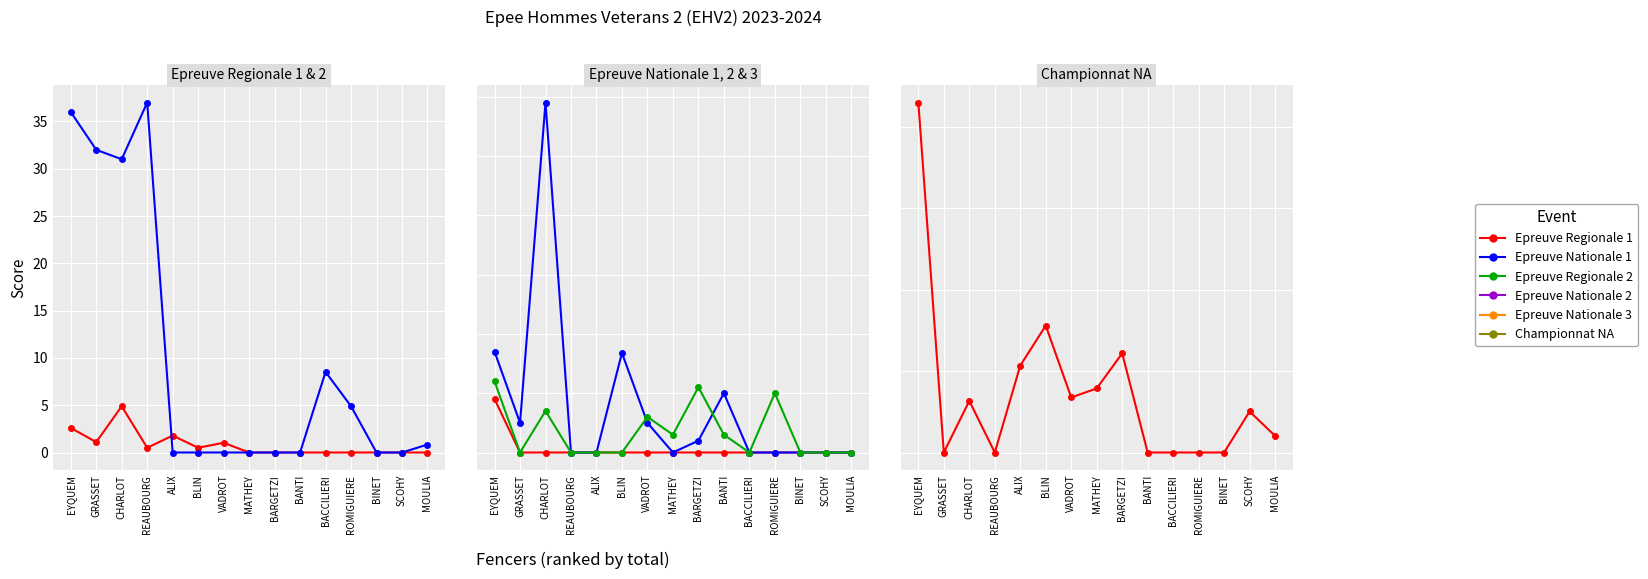

How many categories are shown in the chart?

15